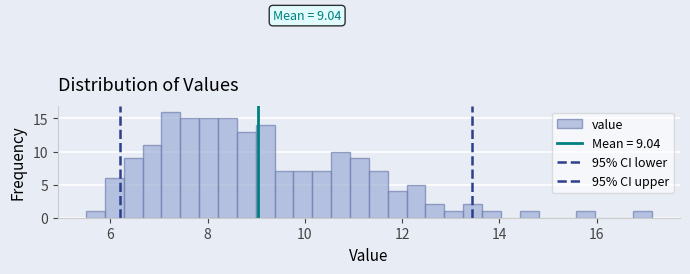

Around what value on the x-axis is the tallest bar? Give the approximate position of its centre, as read against the axis.

7.2